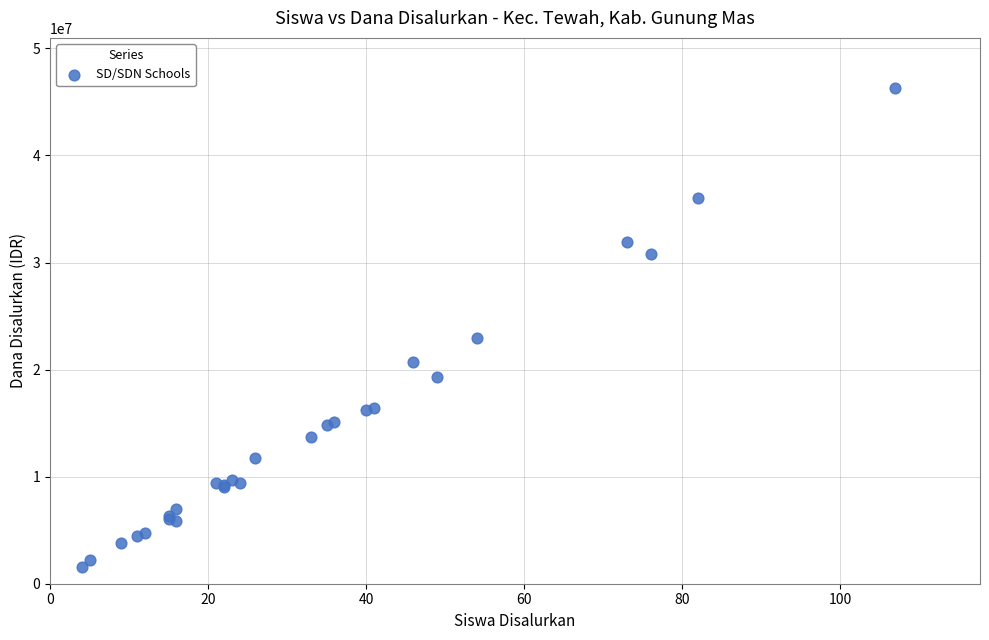

What Y value in the scatter plot is closest to 23962500?

22950000